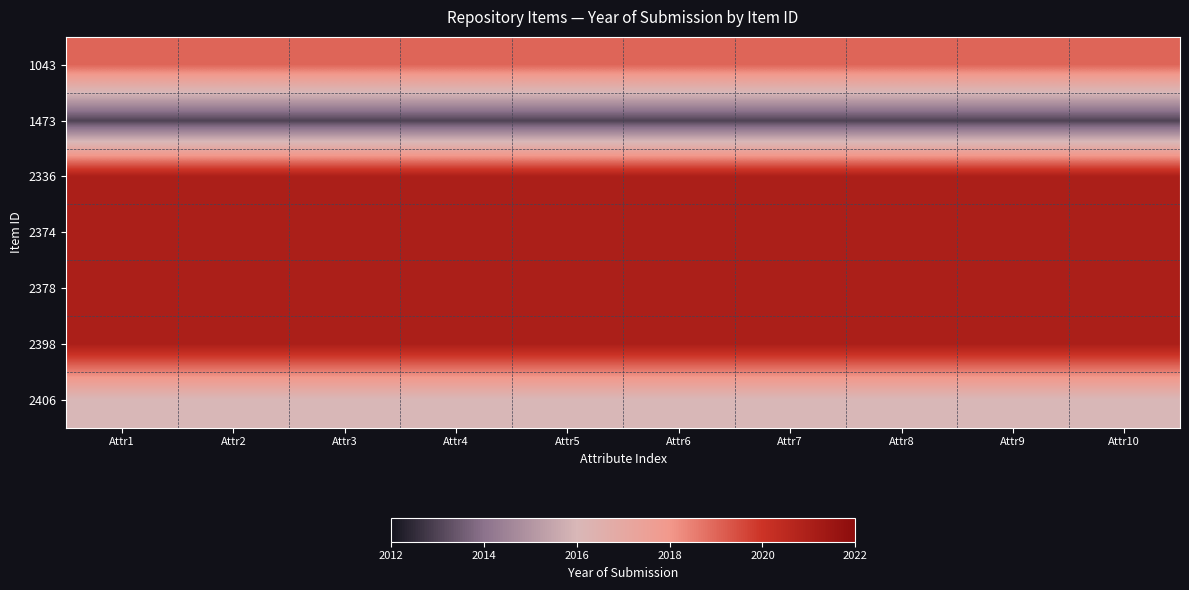

Which series has the largest range (max minus min)?

1043